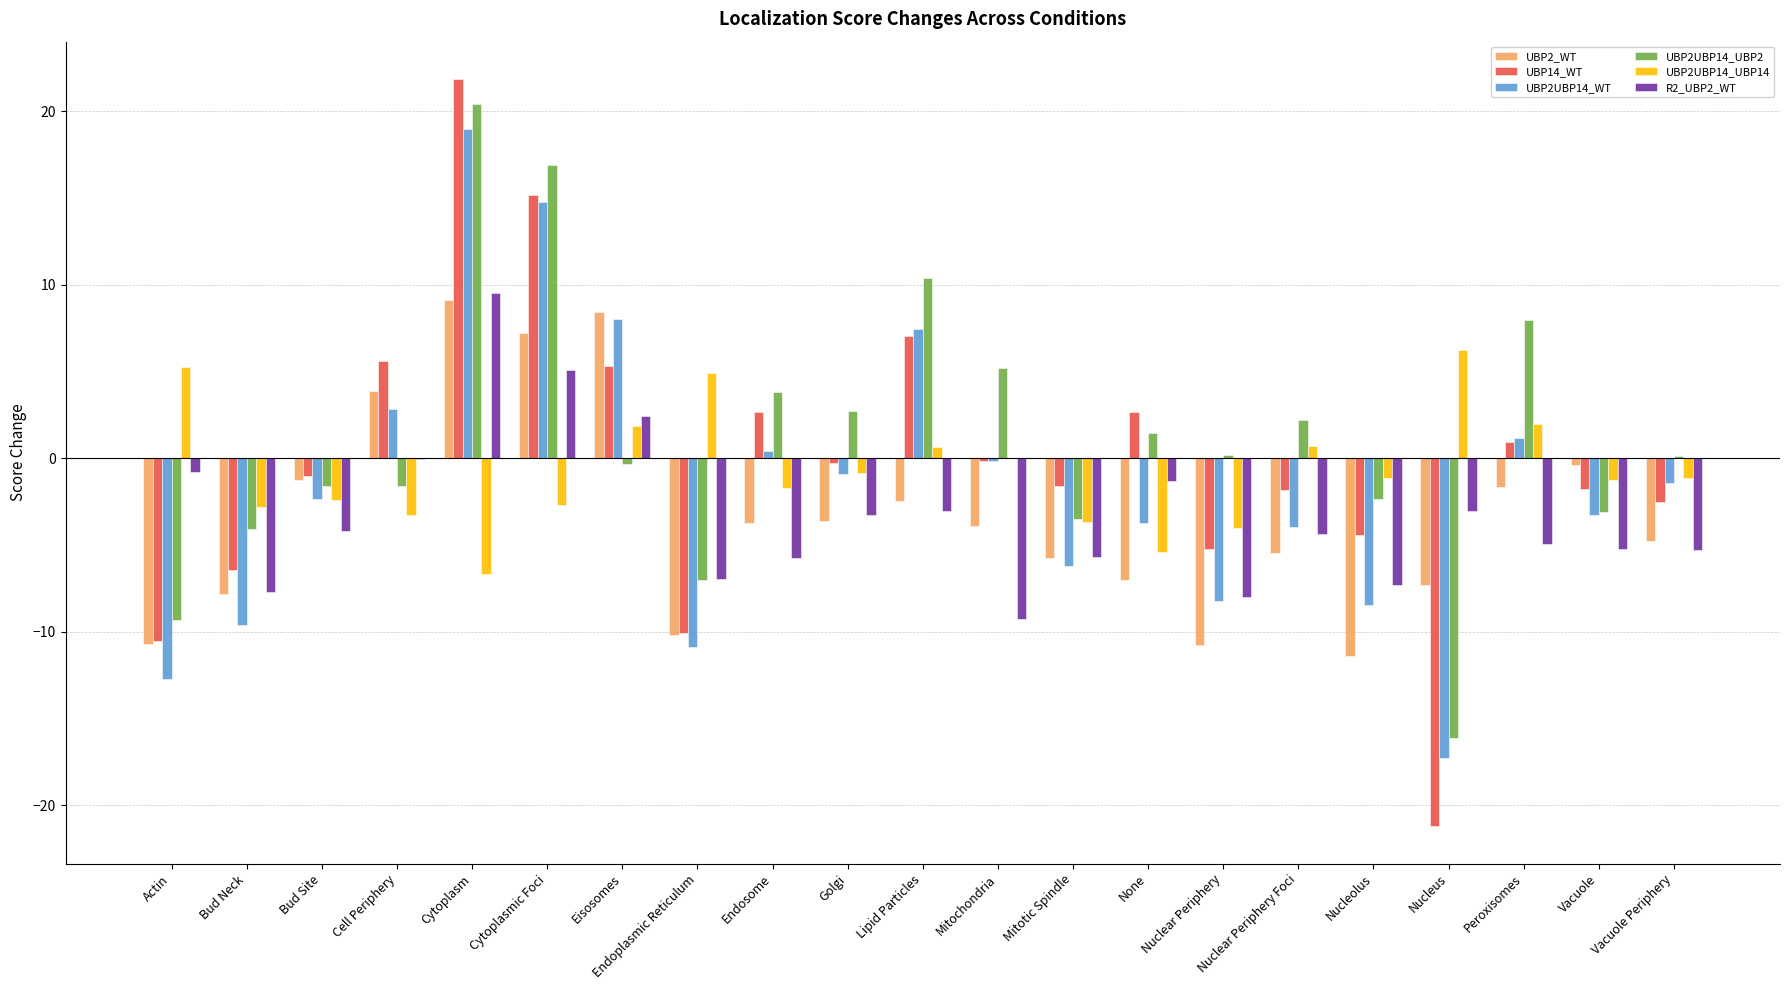

Is the value of UBP2UBP14_UBP14 at Peroxisomes greater than the value of UBP2UBP14_UBP2 at Endosome?

No